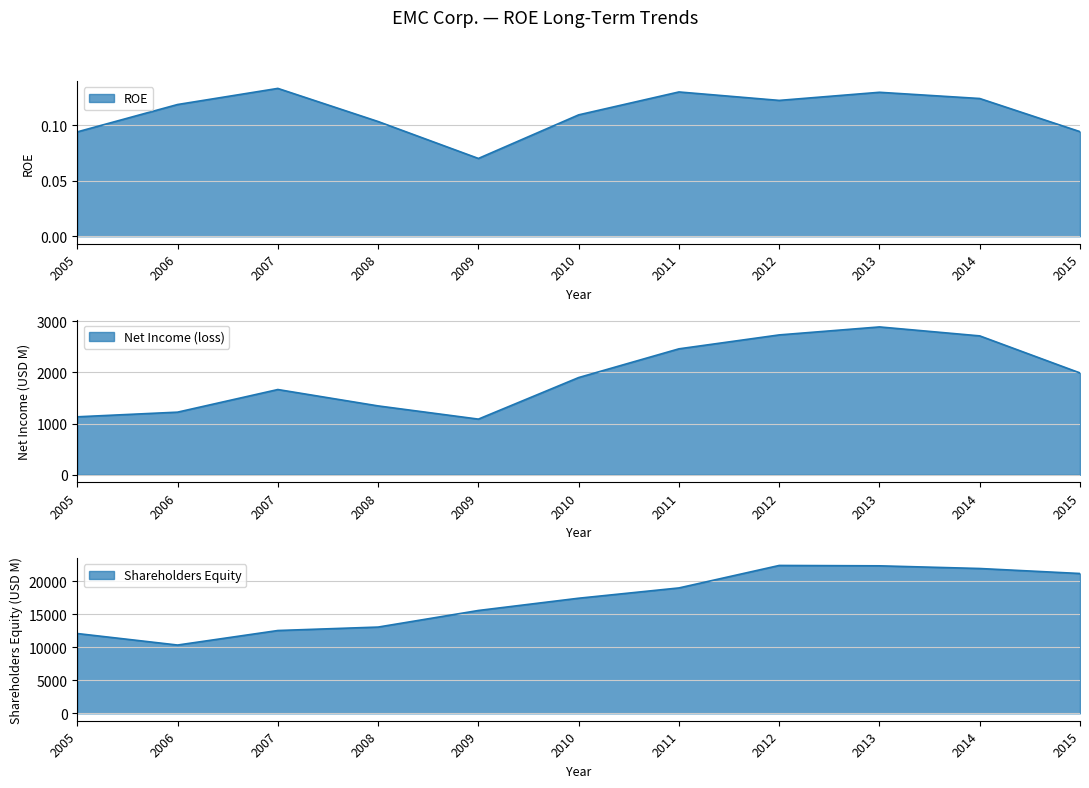

True or false: Net Income (loss) and Shareholders Equity cross at least once.

False